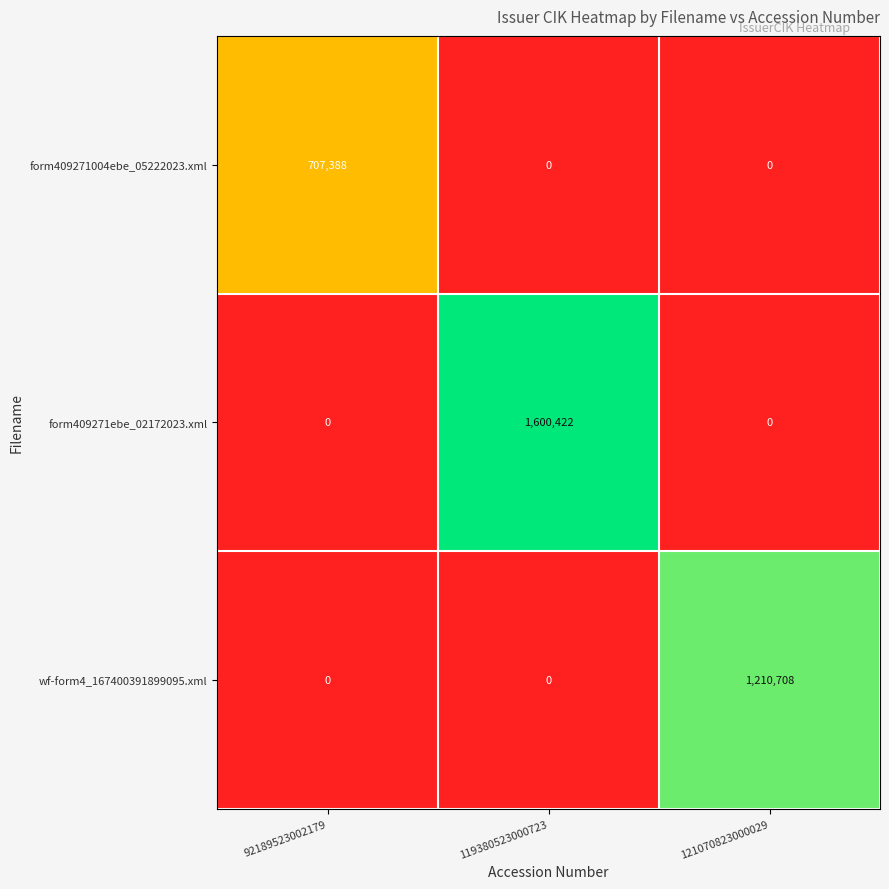

The form409271004ebe_05222023.xml series shows -432554 at 121070823000029. True or false?

False